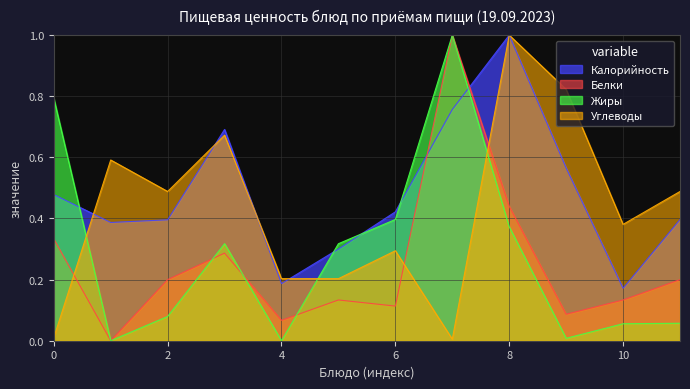

What is the highest value of the Углеводы series?

1.0